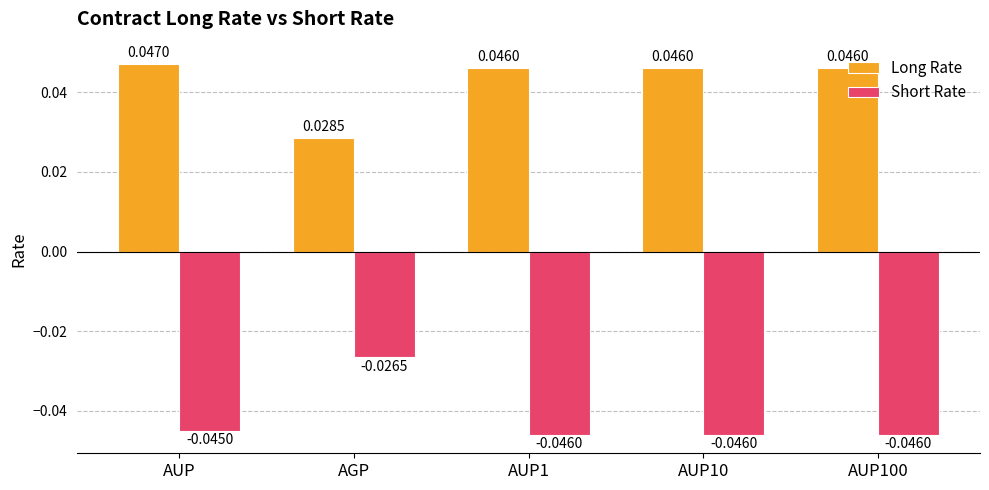

What is the label of the 4th bar from the right?

AGP